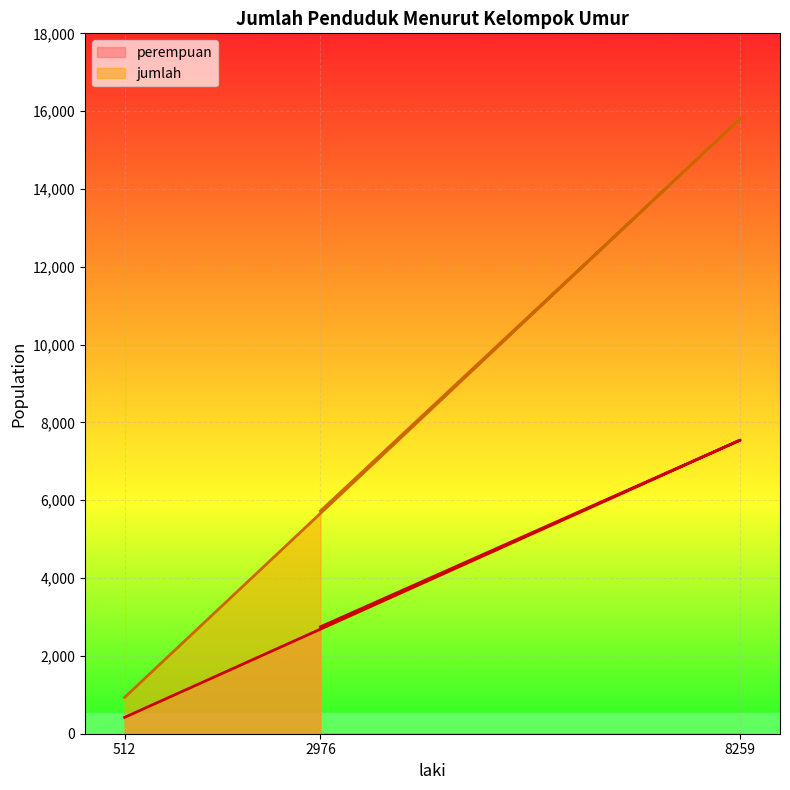

Where is perempuan nearest to the value 3984?

2976